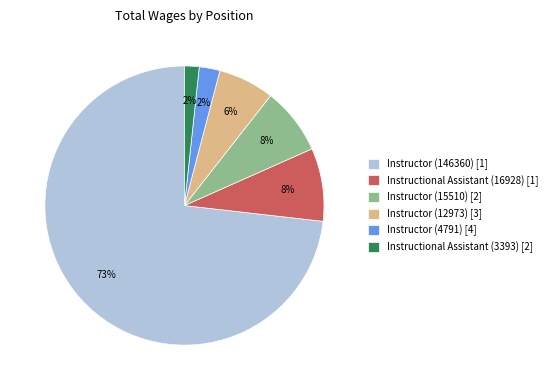

Which slice represents more than half of the pie?

Instructor (146360)